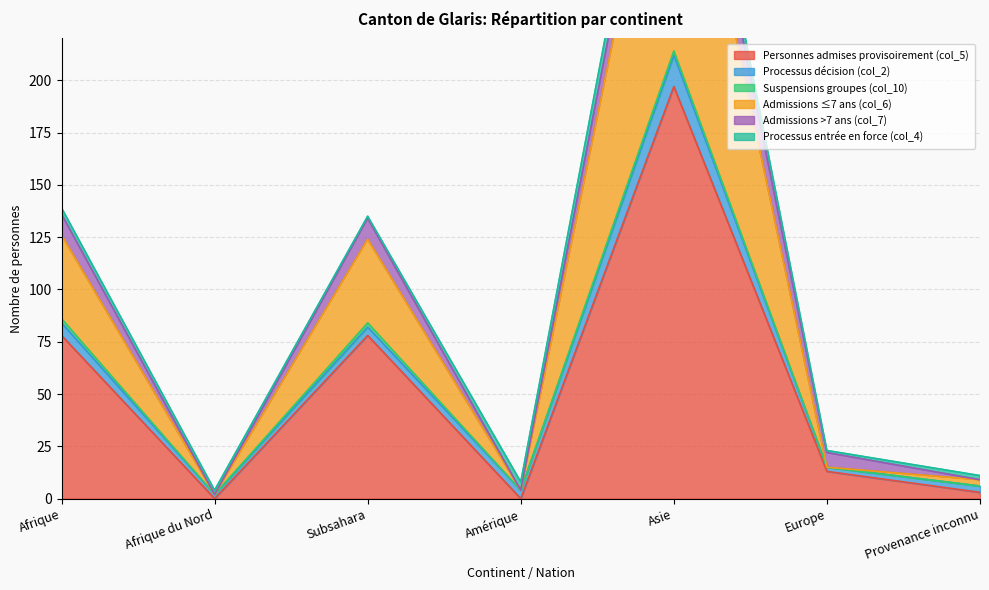

What is the label of the 6th point from the left?

Europe